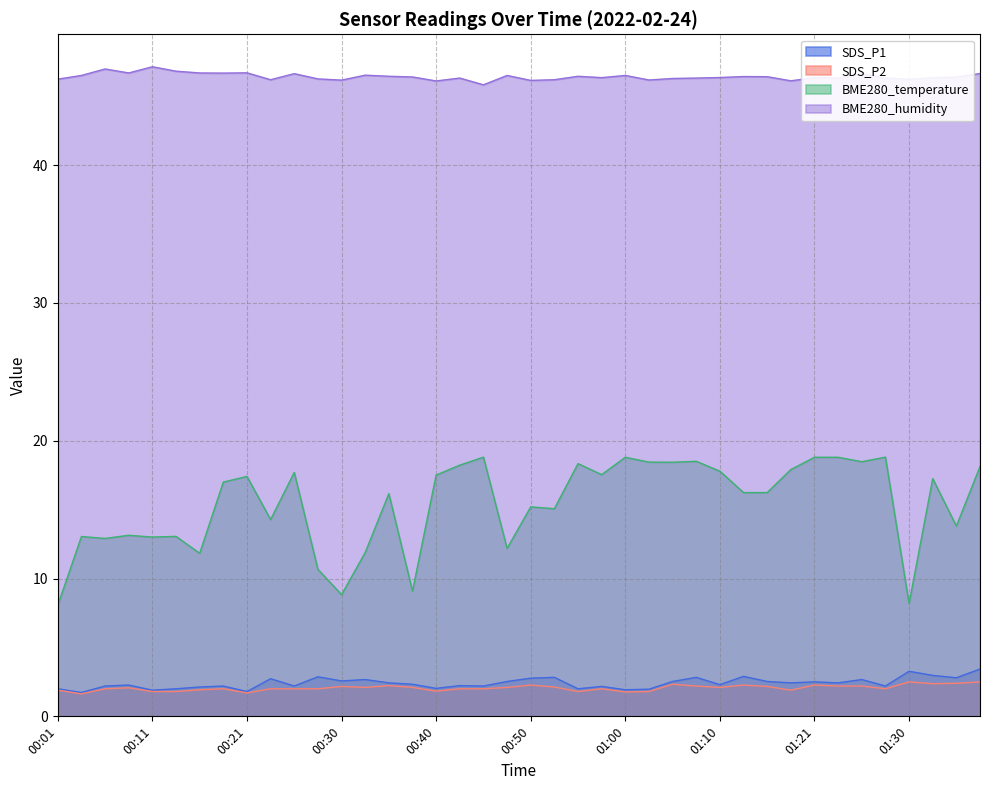

Between 00:21 and 01:16, which is larger?

01:16